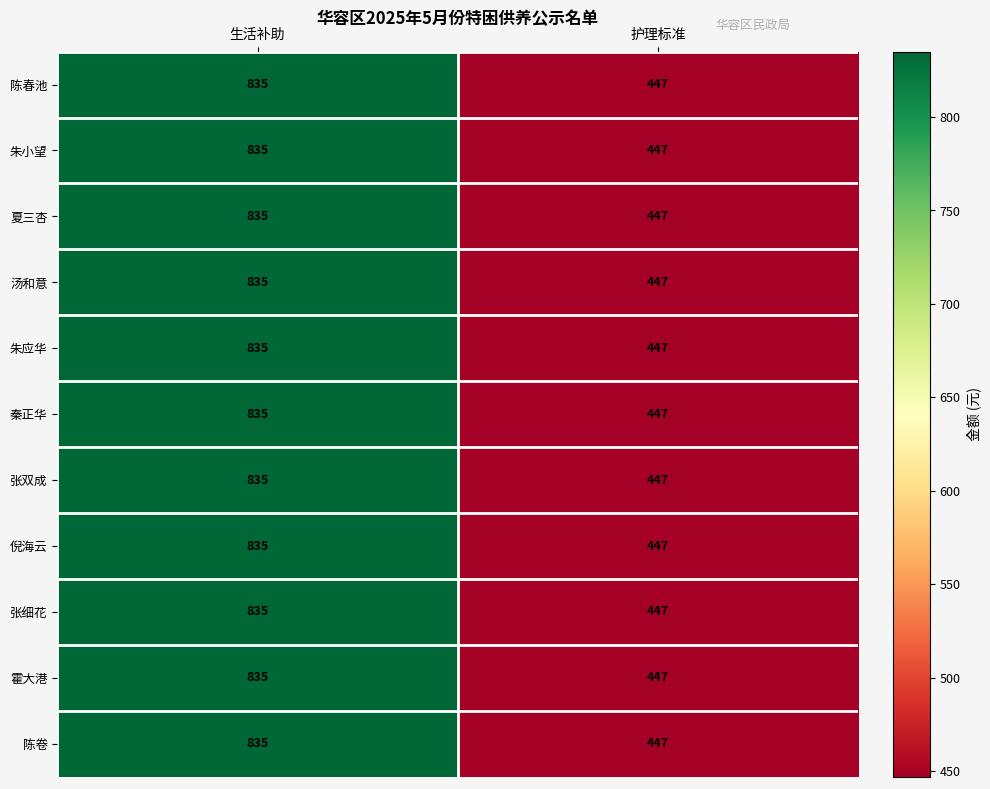

True or false: 朱应华 has a value of 835 at 生活补助.

True